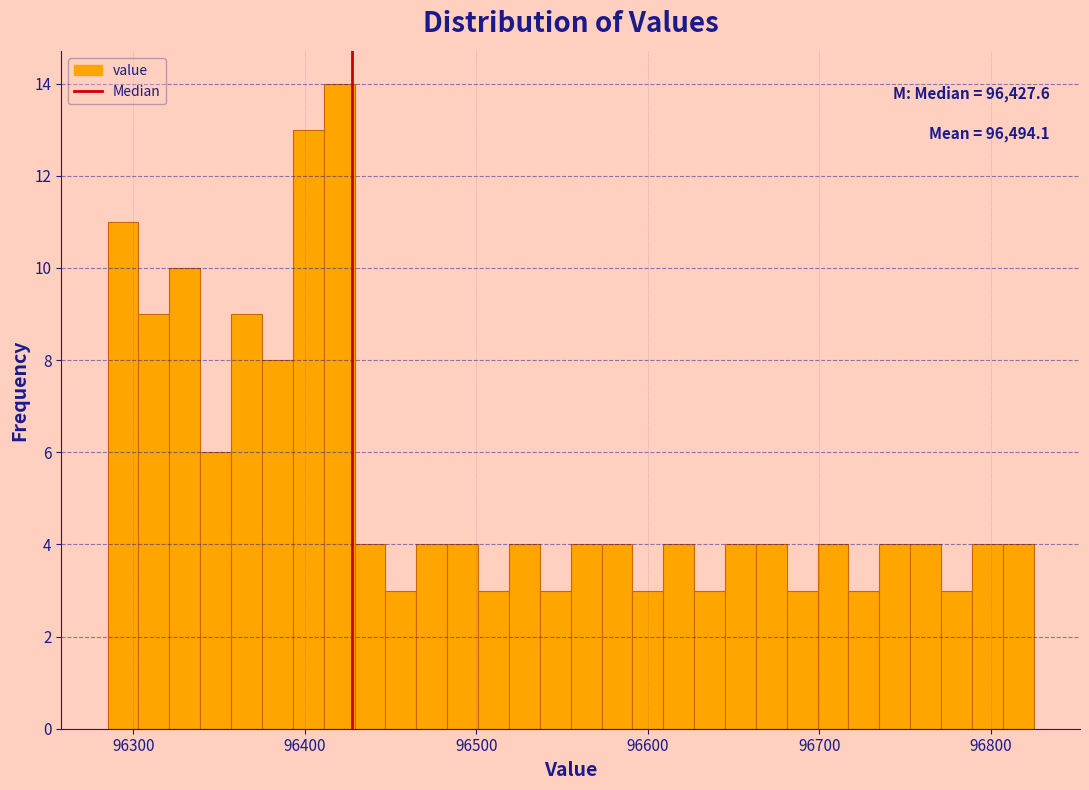

Around what value on the x-axis is the tallest bar? Give the approximate position of its centre, as read against the axis.

96420